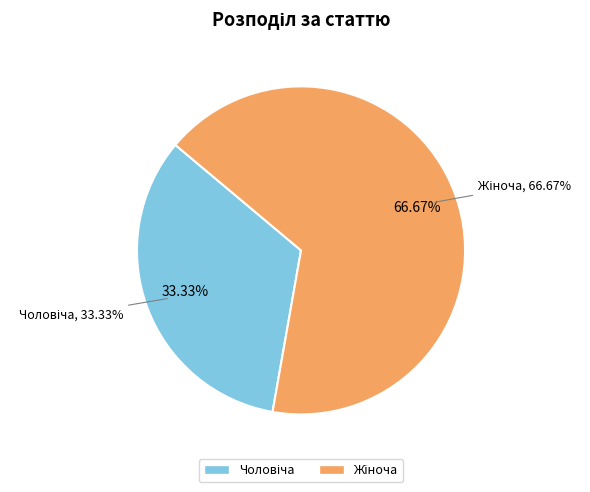

Do Жіноча and Чоловіча together represent more than half of the pie?

Yes